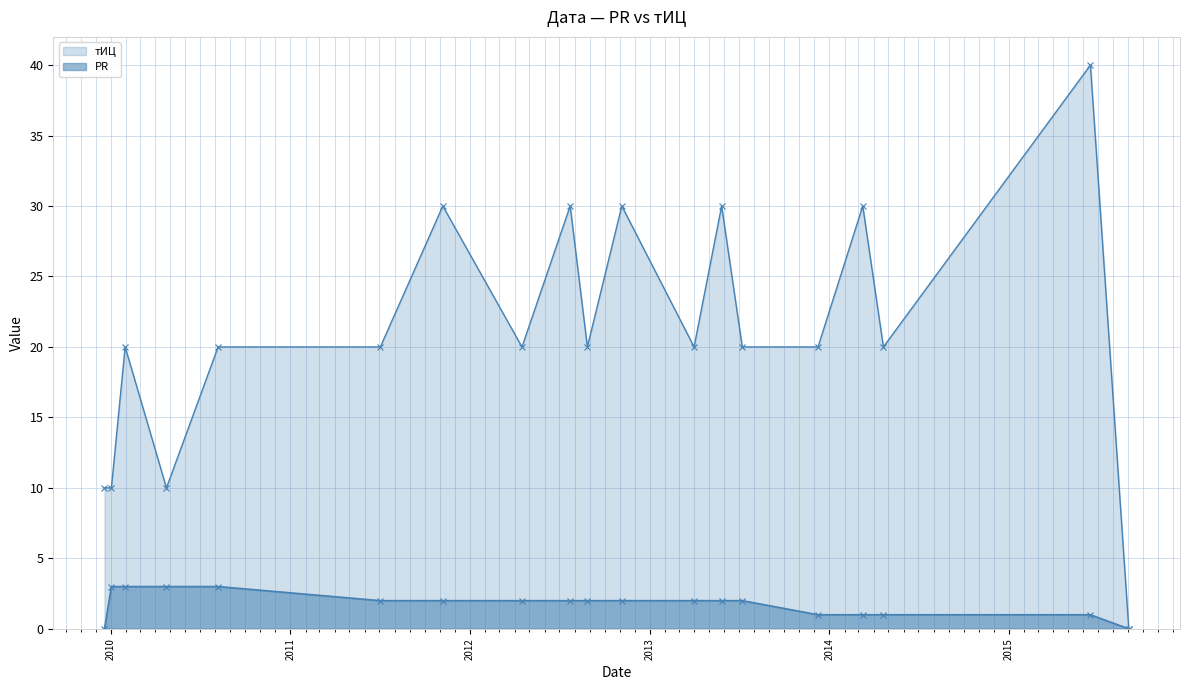

Count the тИЦ values in the range 20 to 30.

14